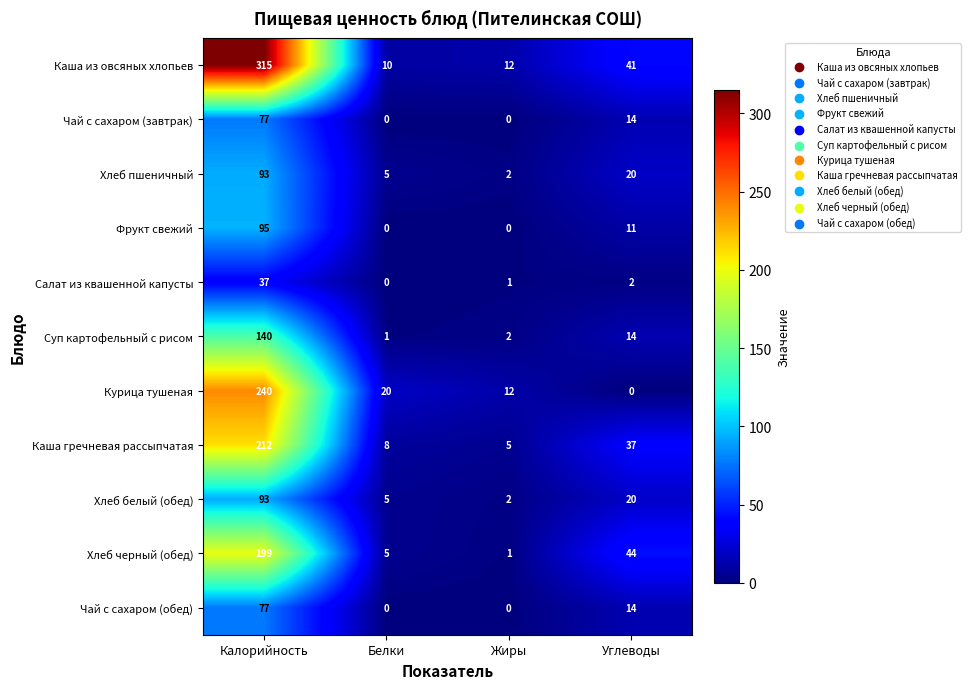

How many Чай с сахаром (обед) values are between 0 and 77?

4